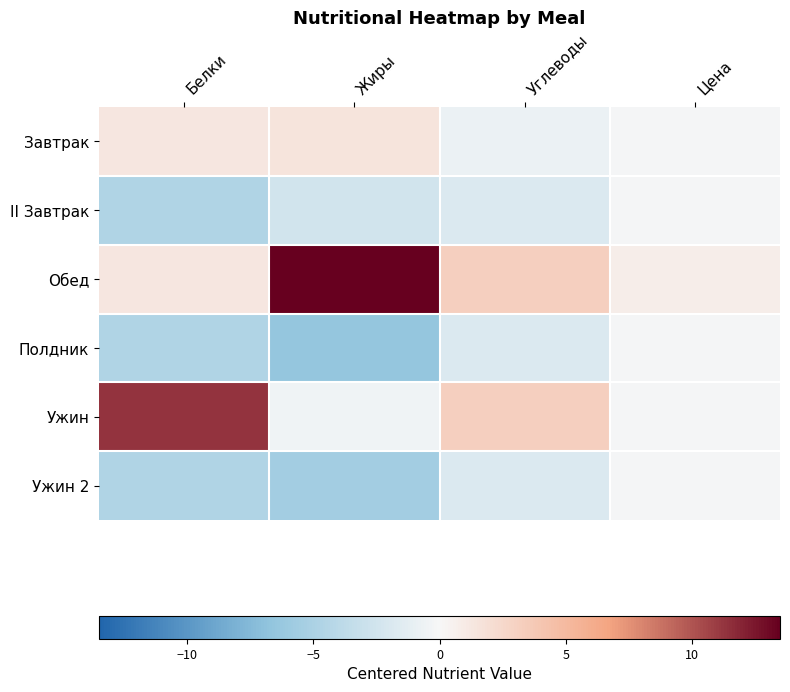

What is the spread (max minus min) of values at Жиры?

20.0